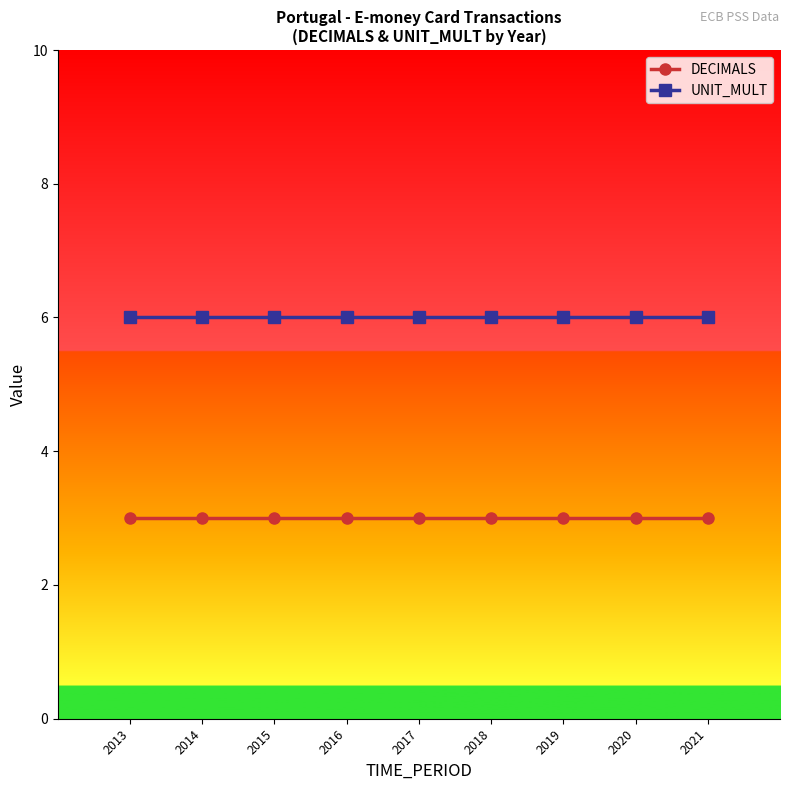

Reading left to right, transcribe all the data shown in this chart.

DECIMALS: 3	3	3	3	3	3	3	3	3
UNIT_MULT: 6	6	6	6	6	6	6	6	6